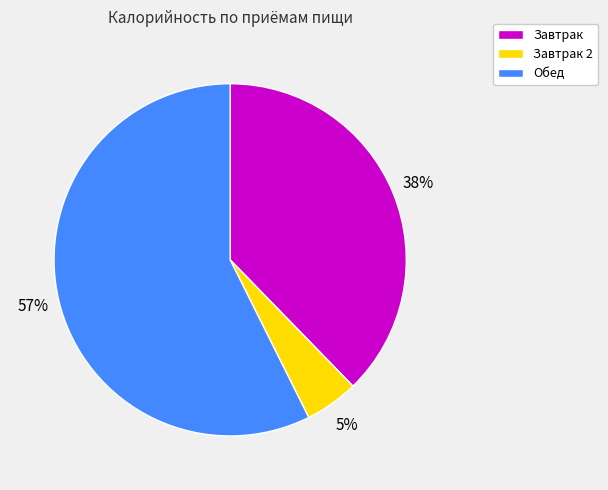

To the nearest percent, what is the difference between the largest and smallest slice percentages?

52%